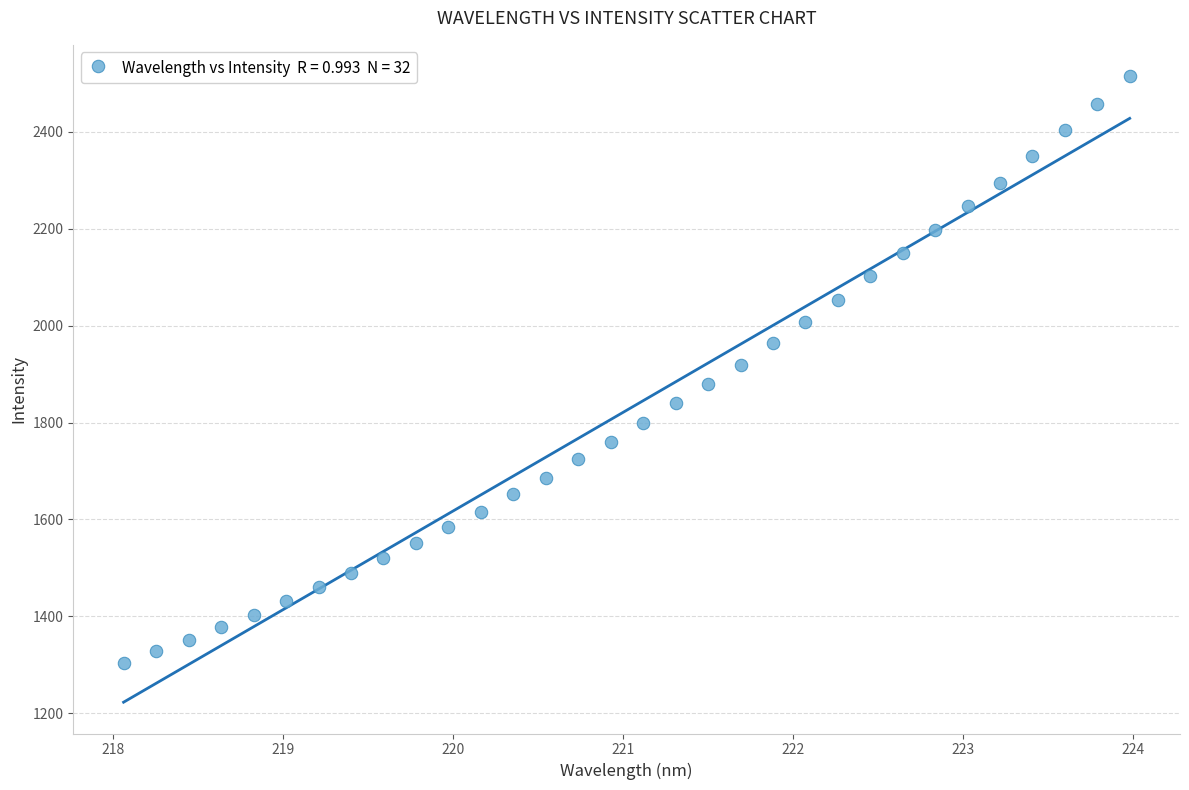

What is the range of X values (max minus min)?

5.9